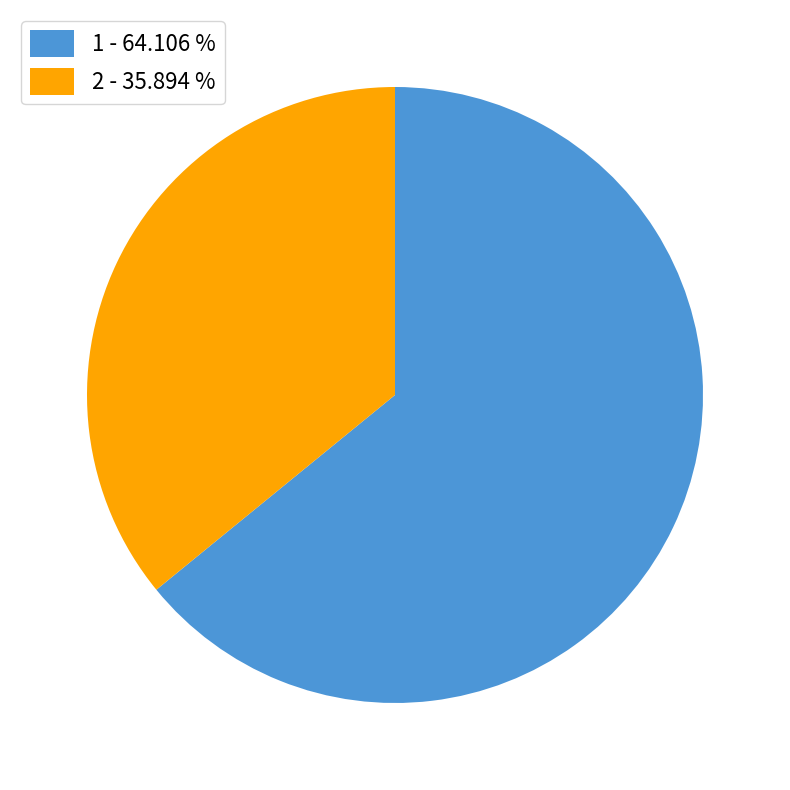

Which has a higher value, 2 - 35.894 % or 1 - 64.106 %?

1 - 64.106 %